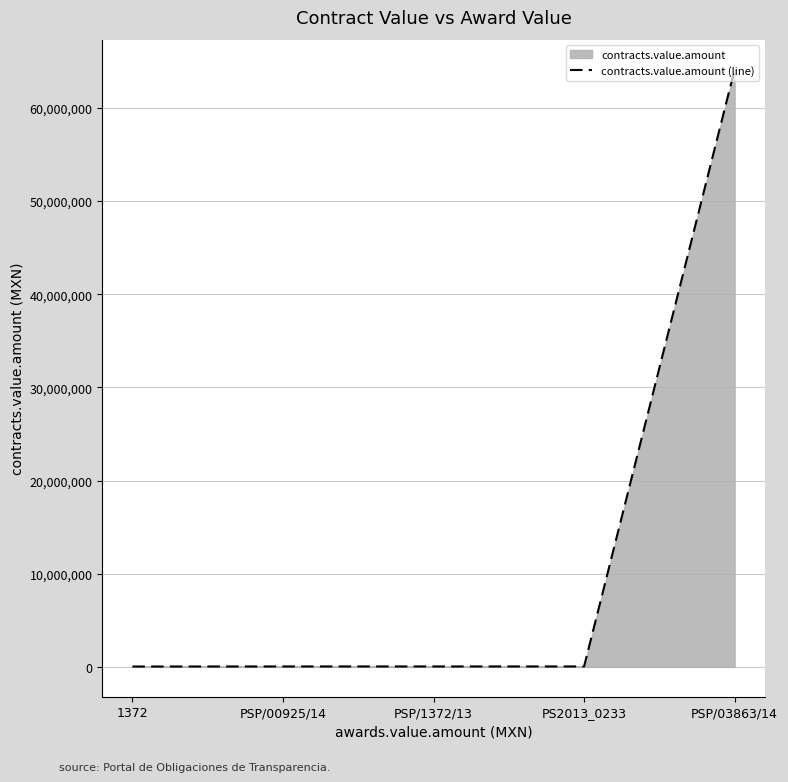

Read the value at PSP/1372/13.

43804.2